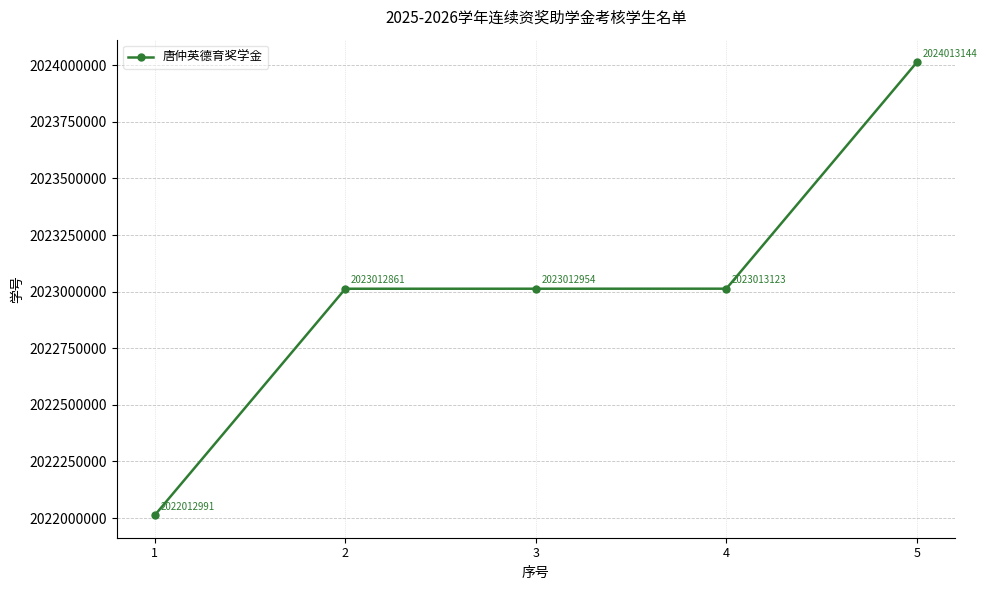

What is the greatest value displayed?

2024013144